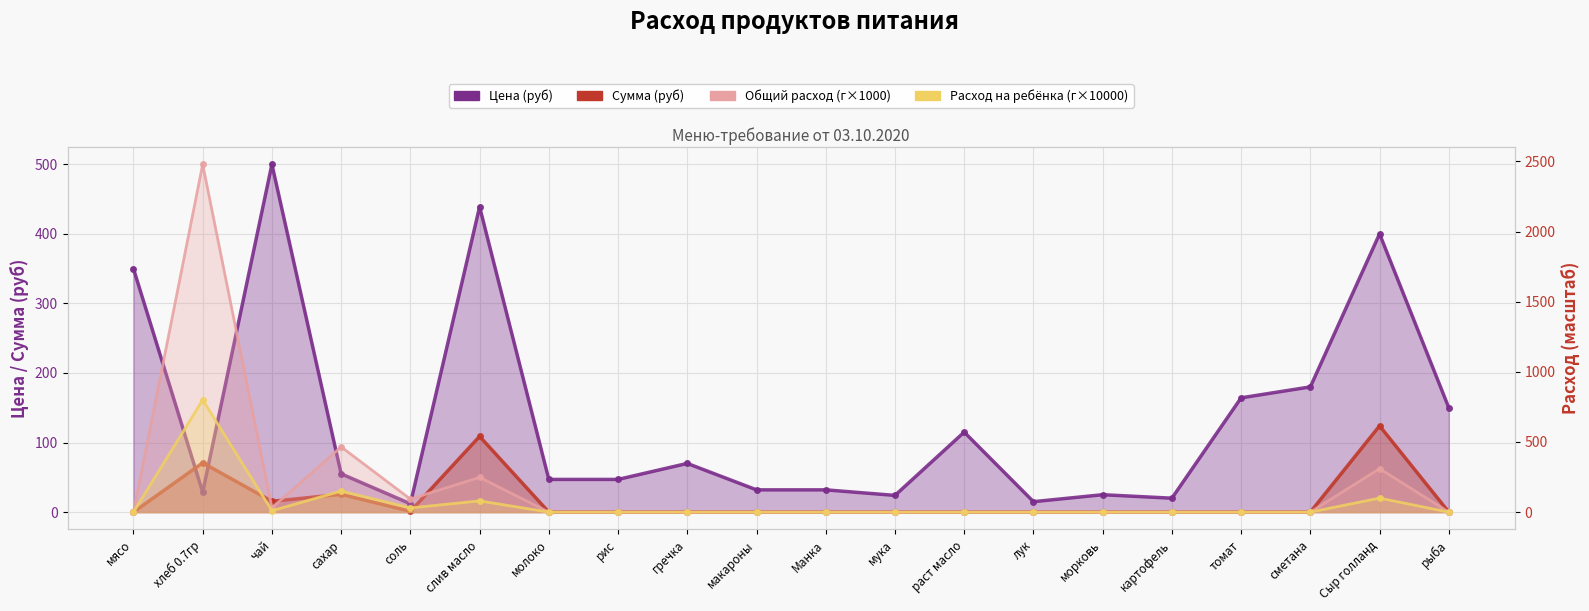

True or false: Расход на ребёнка (г×10000) and Общий расход (г×1000) intersect in this chart.

False